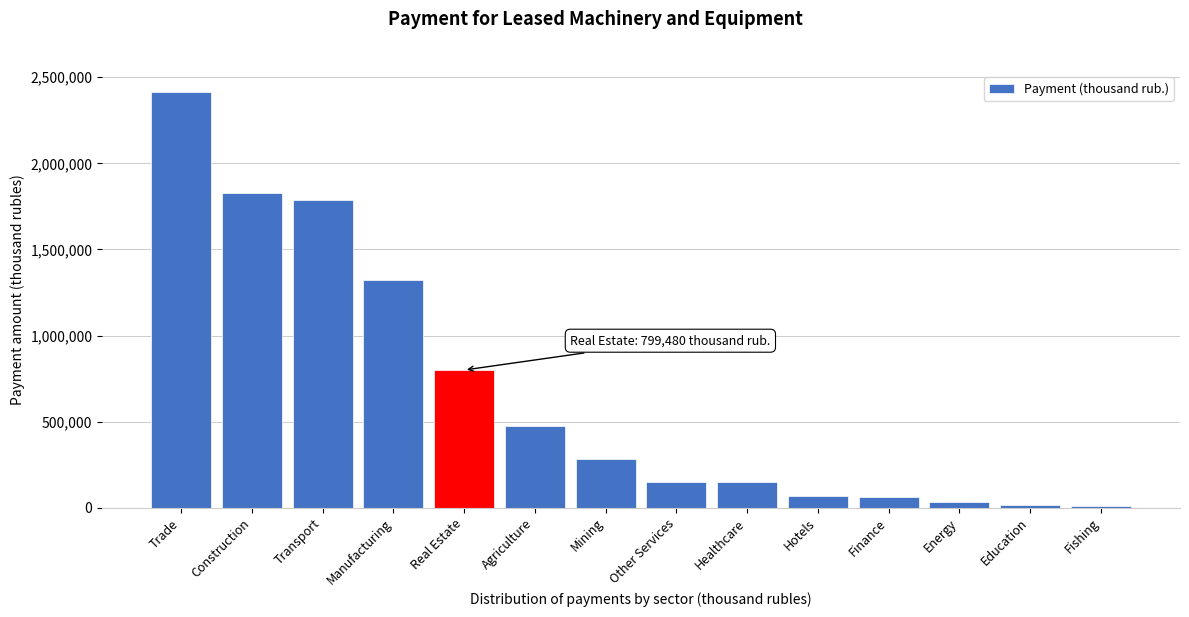

Which label corresponds to the largest value in the chart?

Trade